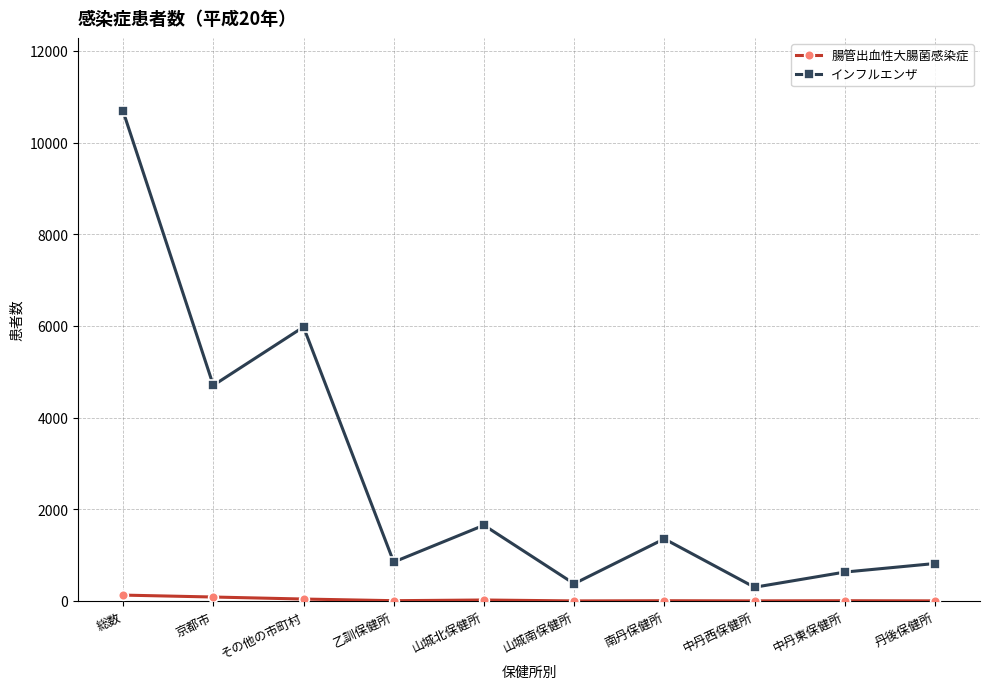

What are all the series names shown in the legend?

腸管出血性大腸菌感染症, インフルエンザ